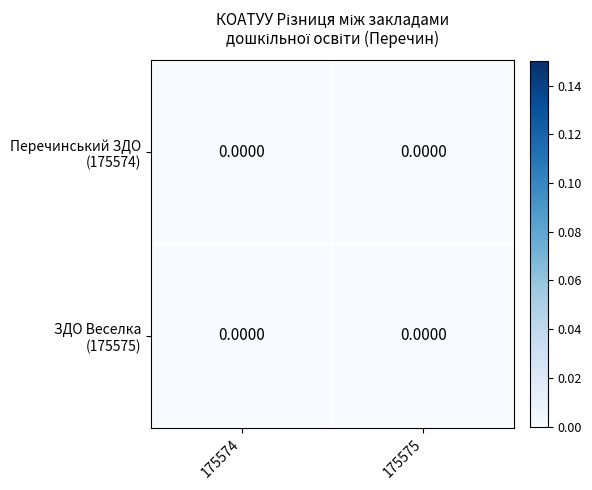

Rank the categories by Перечинський ЗДО (175574) value from highest to lowest.

175575, 175574